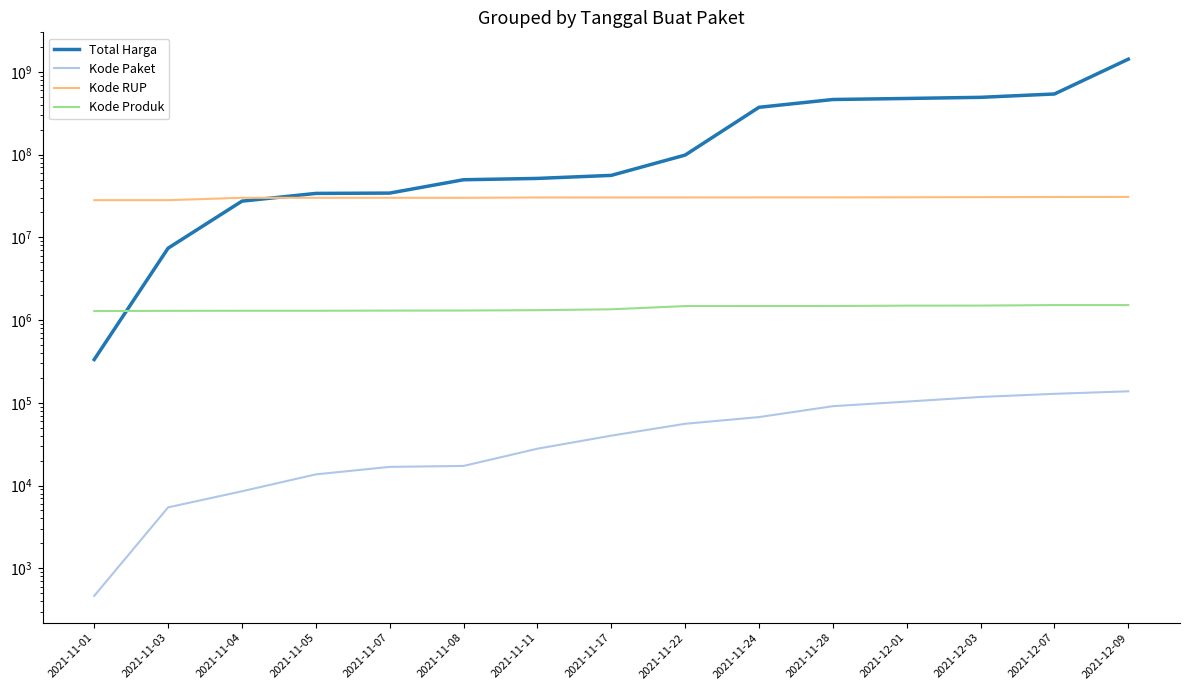

True or false: Kode RUP and Total Harga cross at least once.

True